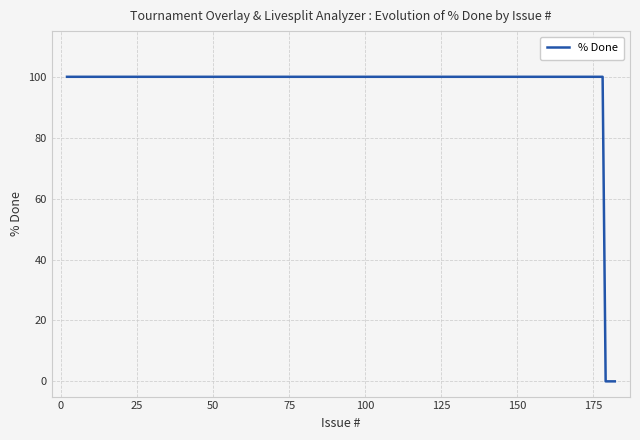

What is the difference between the maximum and minimum values?

100